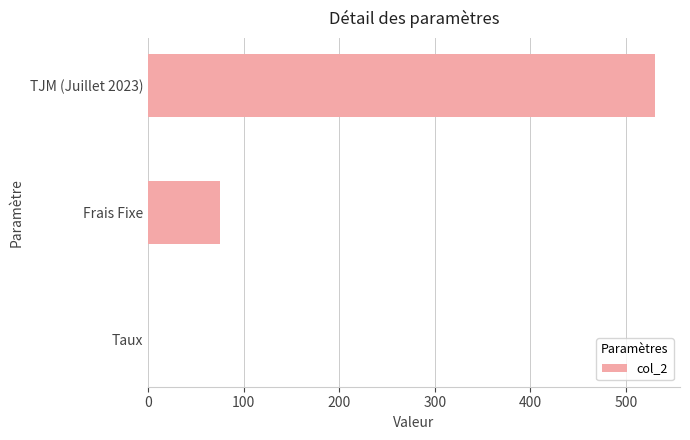

True or false: the data shows 530.0 at TJM (Juillet 2023).

True